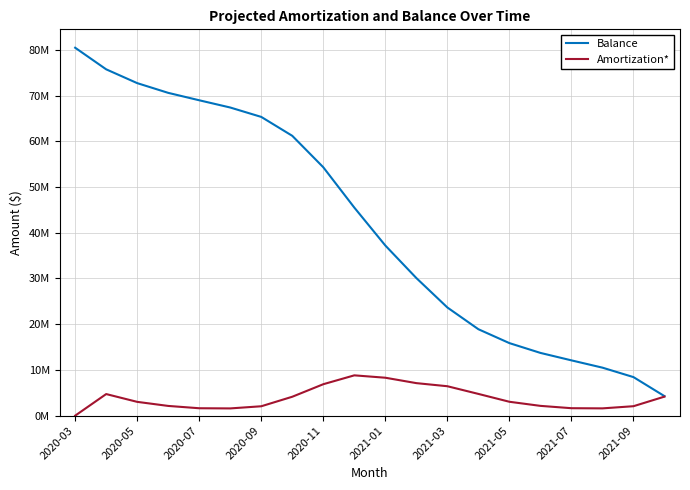

Does the chart have visible grid lines?

Yes